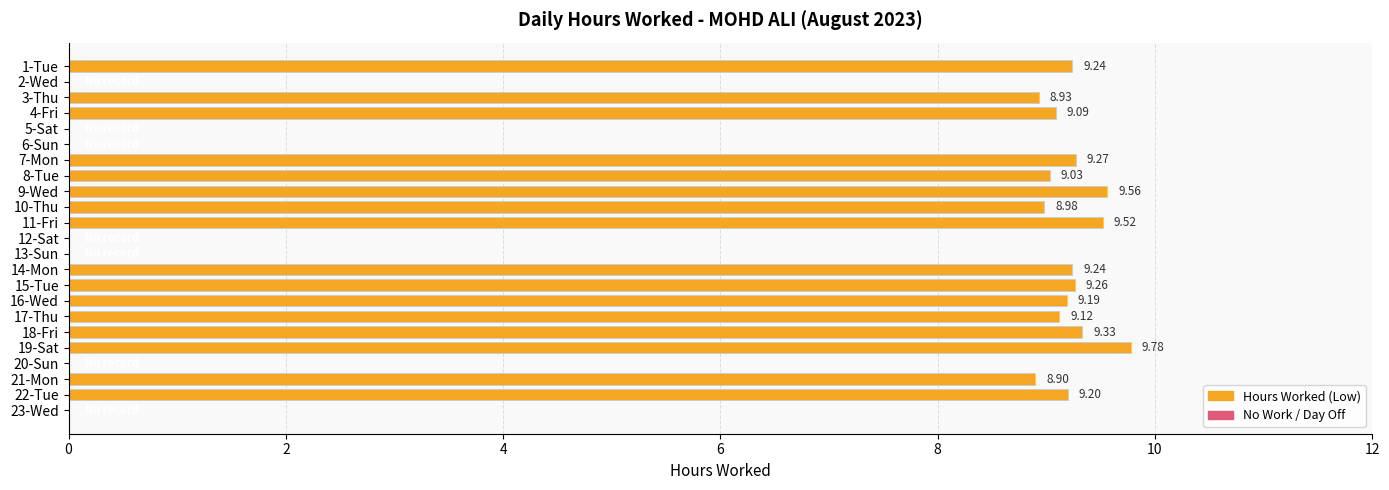

What is the sum of all values?

147.6